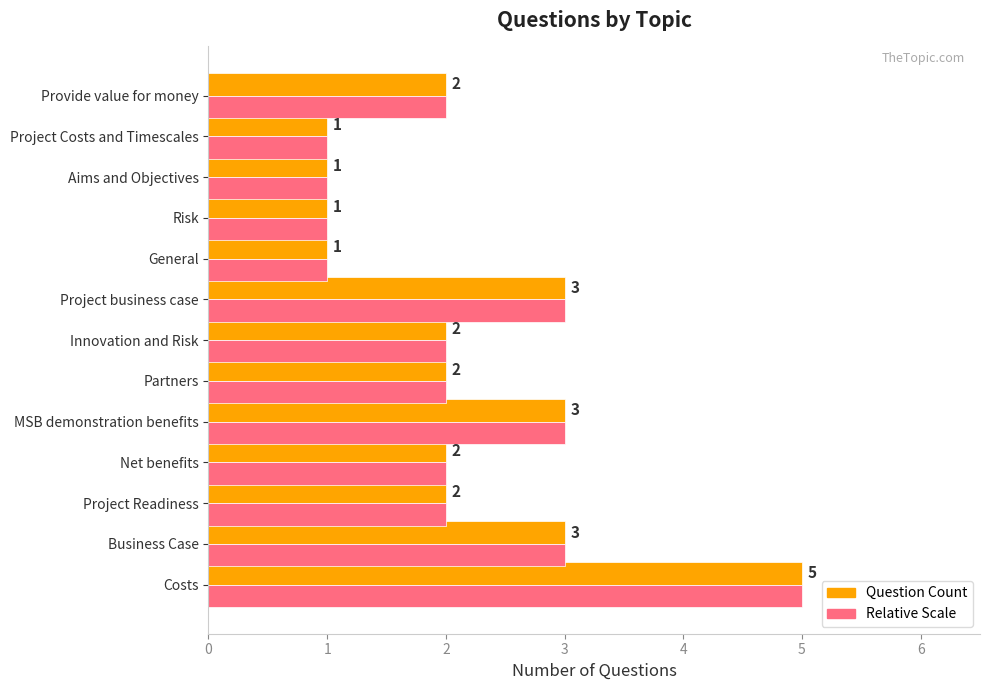

The Relative Scale series shows 3 at Net benefits. True or false?

False